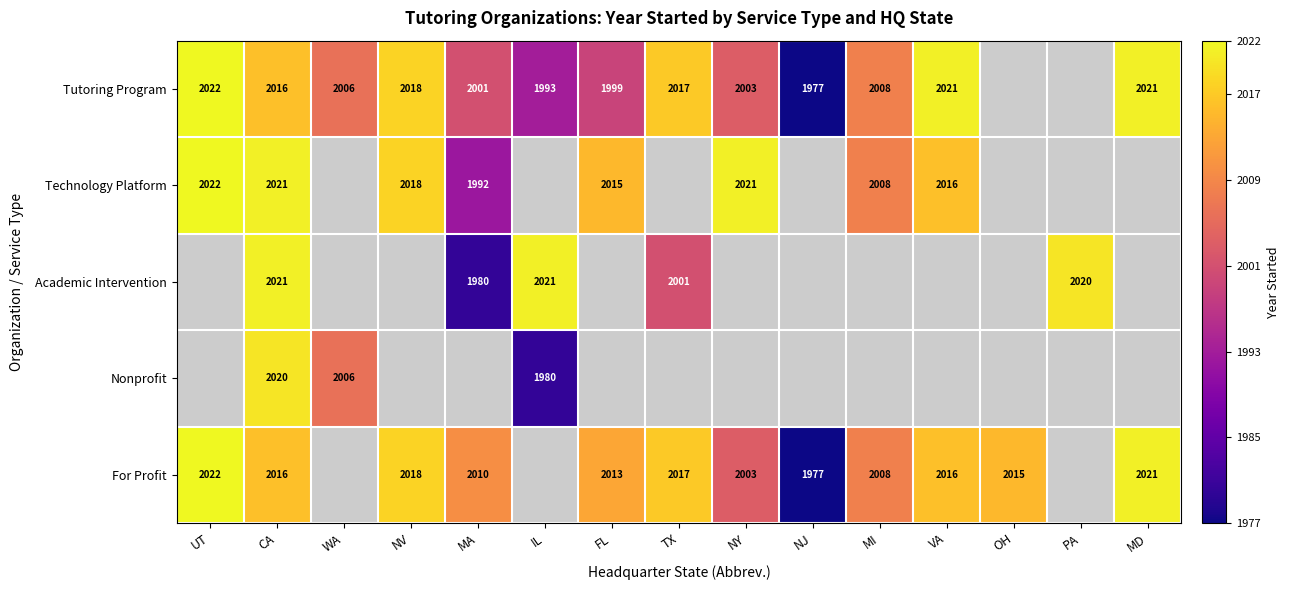

At which category is the sum across all series the highest?

CA